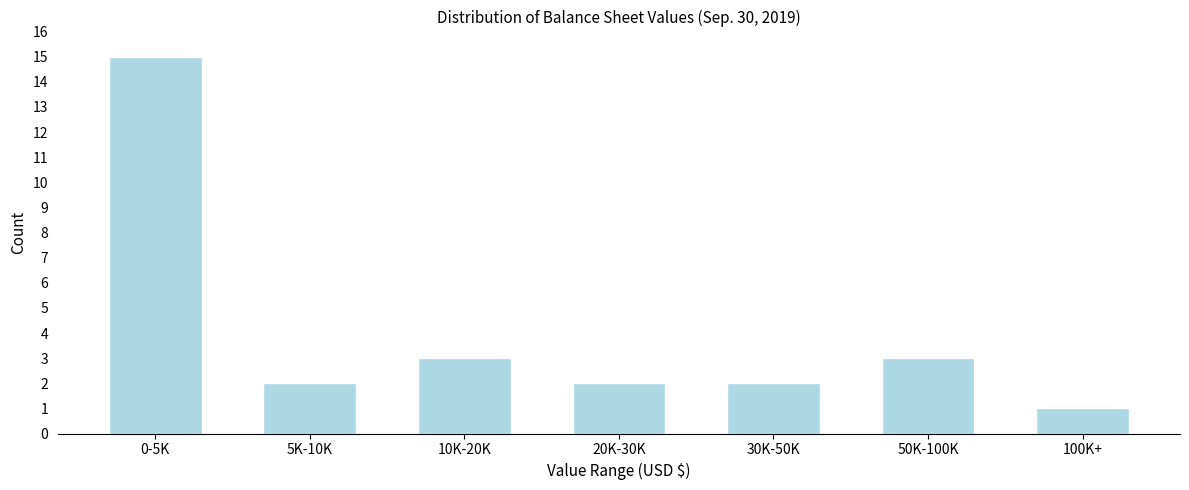

Reading left to right, list all the values displayed in this chart.

15	2	3	2	2	3	1